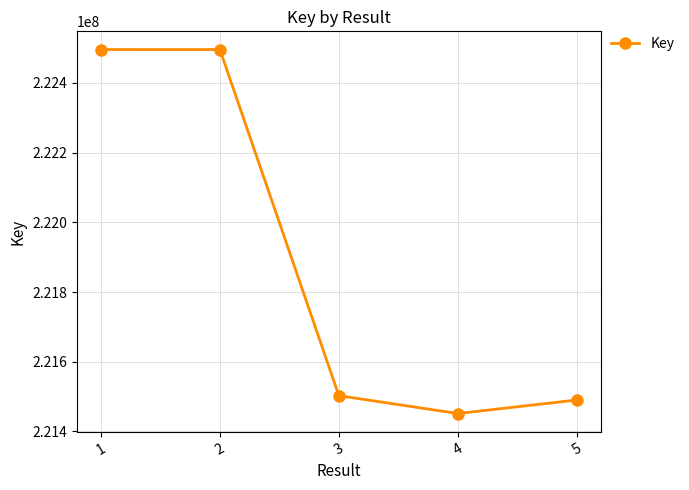

Between 3 and 1, which is larger?

1